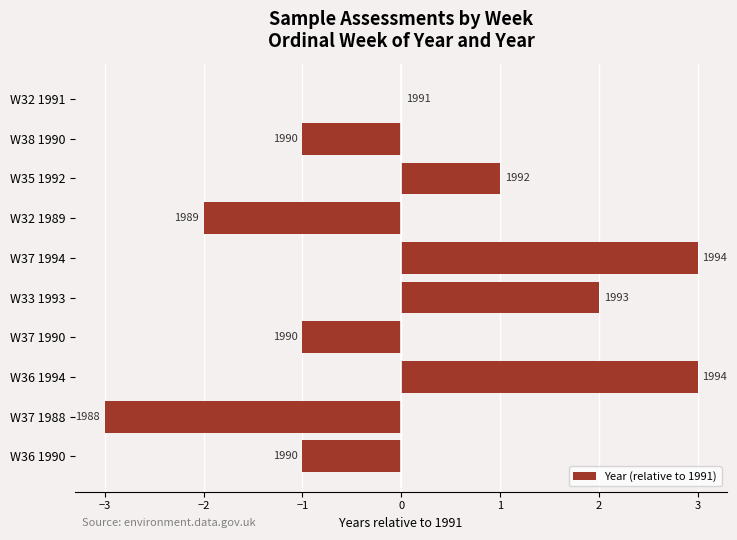

What is the difference between the maximum and minimum values?

6